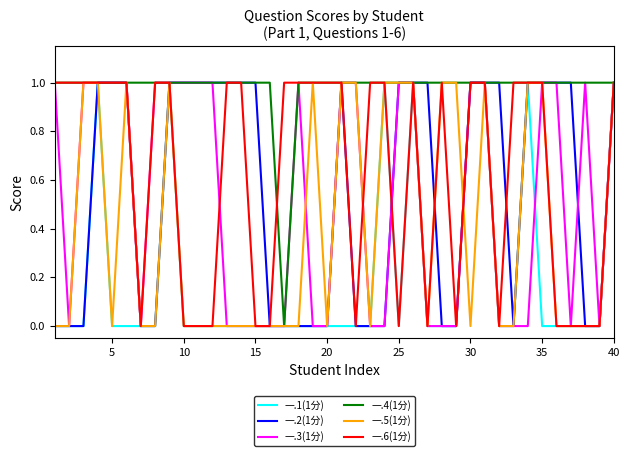

Which series has the largest total across all categories?

一.4(1分)